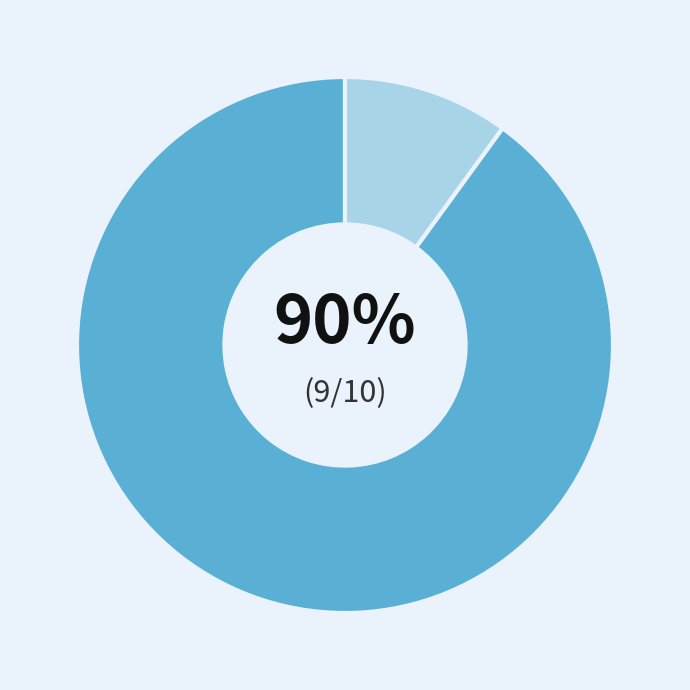

Is there any slice that represents more than half of the pie?

Yes